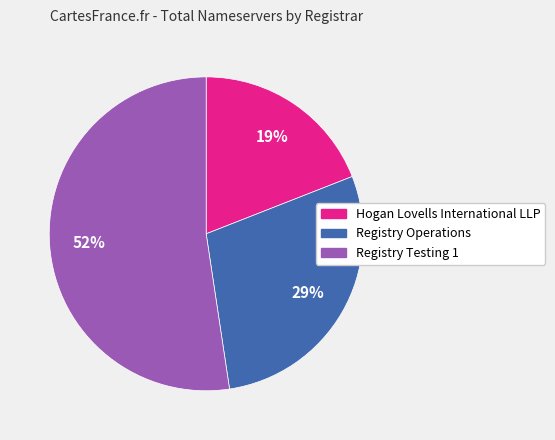

To the nearest percent, what portion does Registry Testing 1 represent?

52%